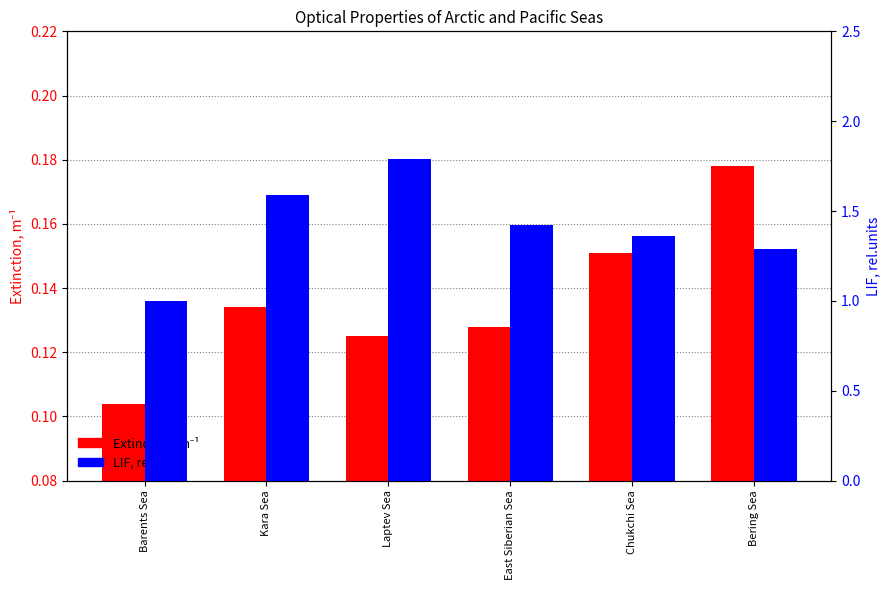

Rank the series by their maximum value, from highest to lowest.

LIF, rel.units, Extinction, m⁻¹